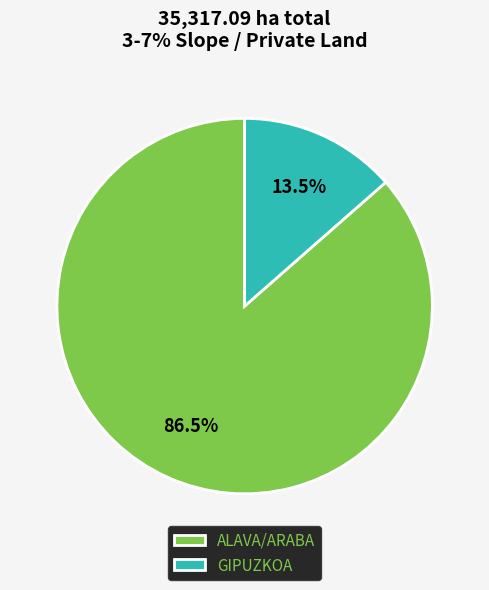

To the nearest percent, what is the difference between the largest and smallest slice percentages?

73%